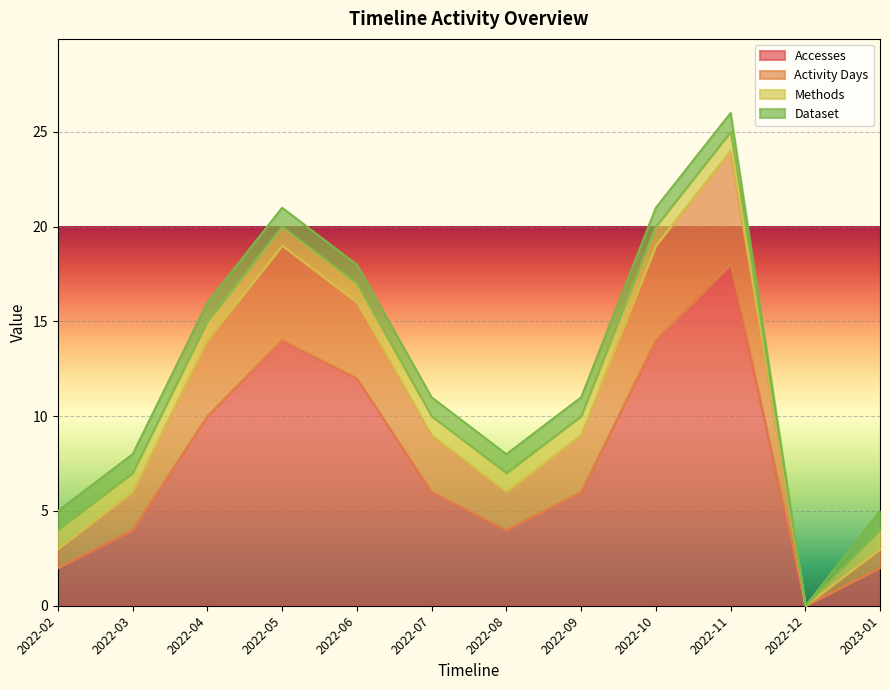

What position from the right is 2022-08?

6